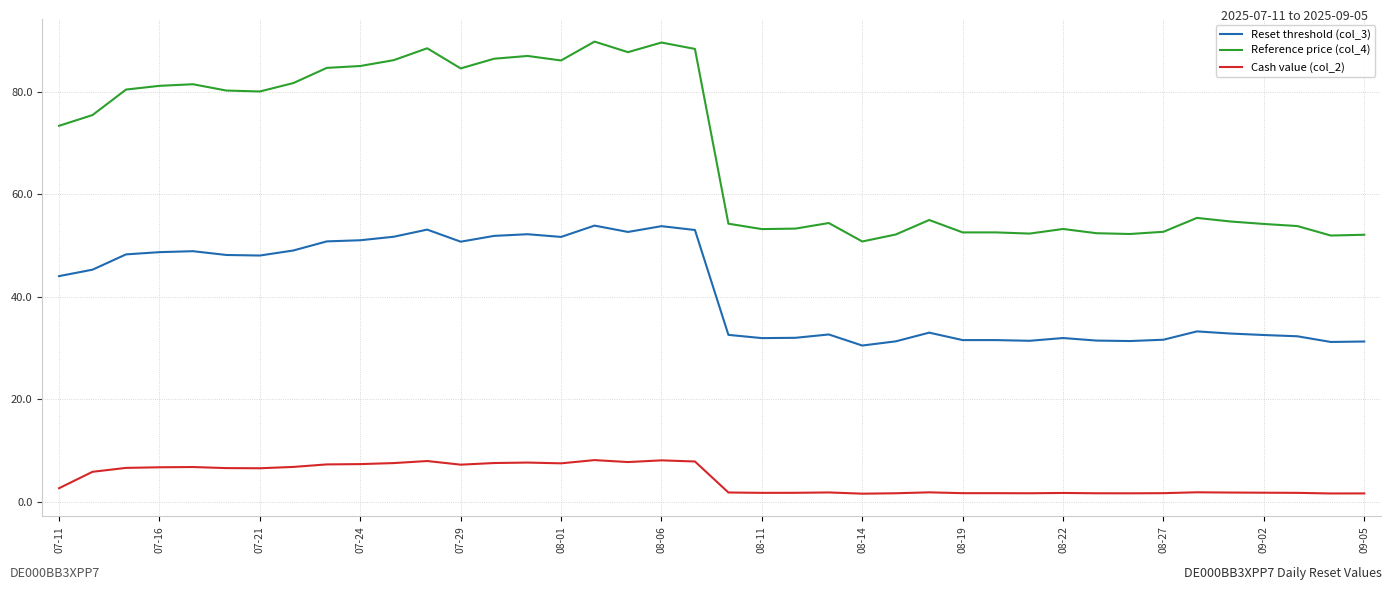

Which series has the largest range (max minus min)?

Reference price (col_4)